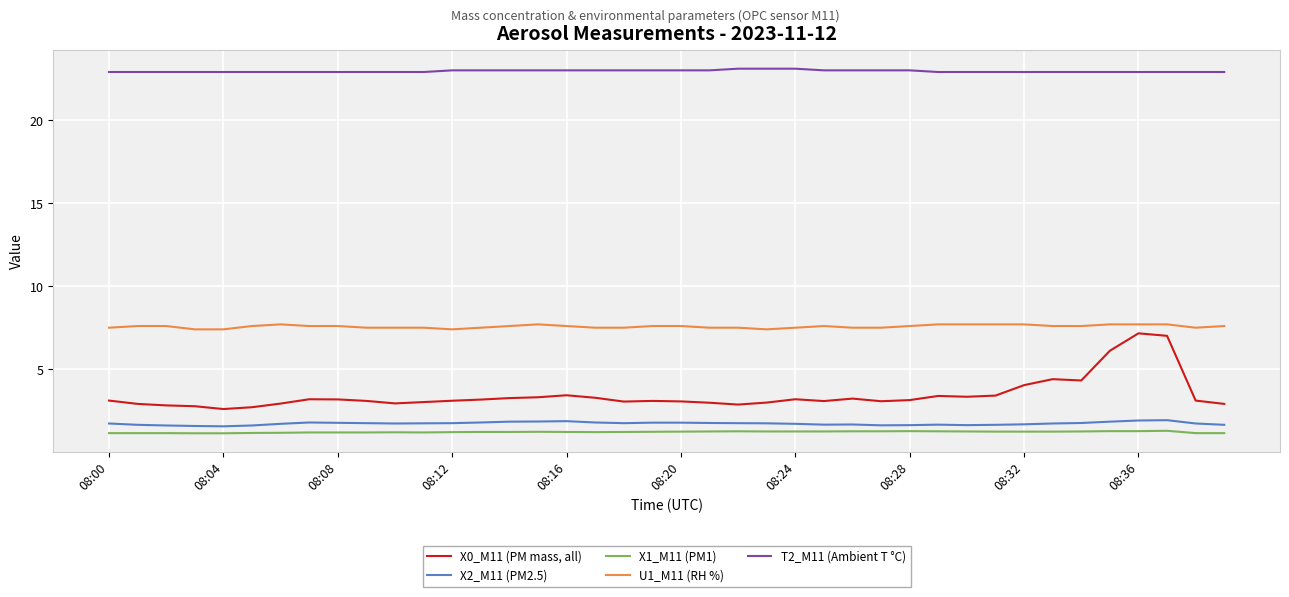

List the series in order of their peak value, highest first.

T2_M11 (Ambient T °C), U1_M11 (RH %), X0_M11 (PM mass, all), X2_M11 (PM2.5), X1_M11 (PM1)